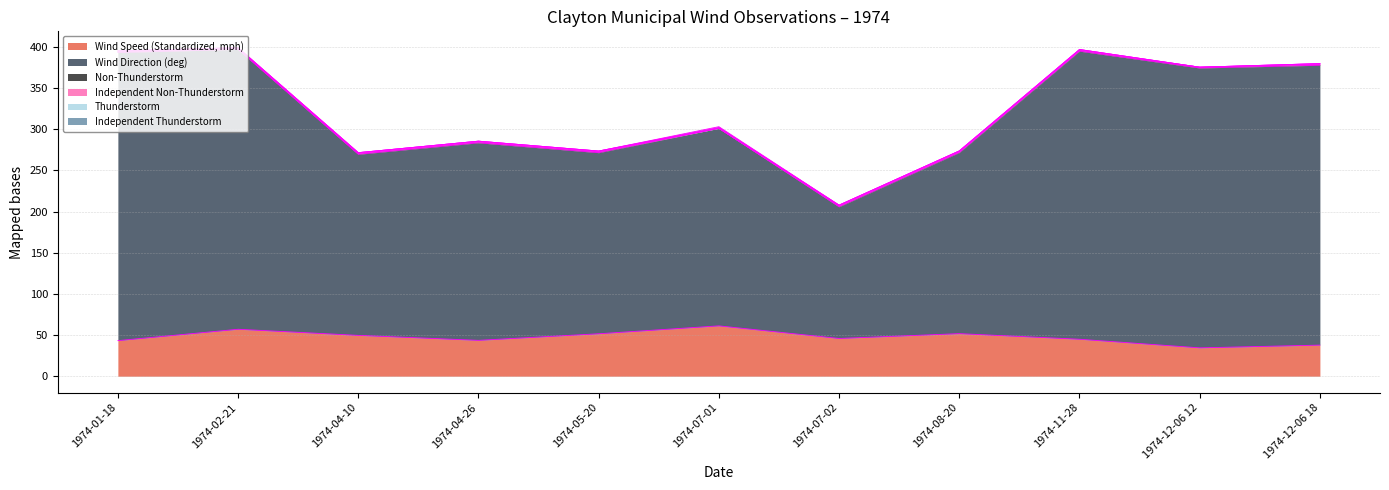

List the labels in order of Thunderstorm value, largest first.

1974-07-01, 1974-01-18, 1974-02-21, 1974-04-10, 1974-04-26, 1974-05-20, 1974-07-02, 1974-08-20, 1974-11-28, 1974-12-06 12, 1974-12-06 18